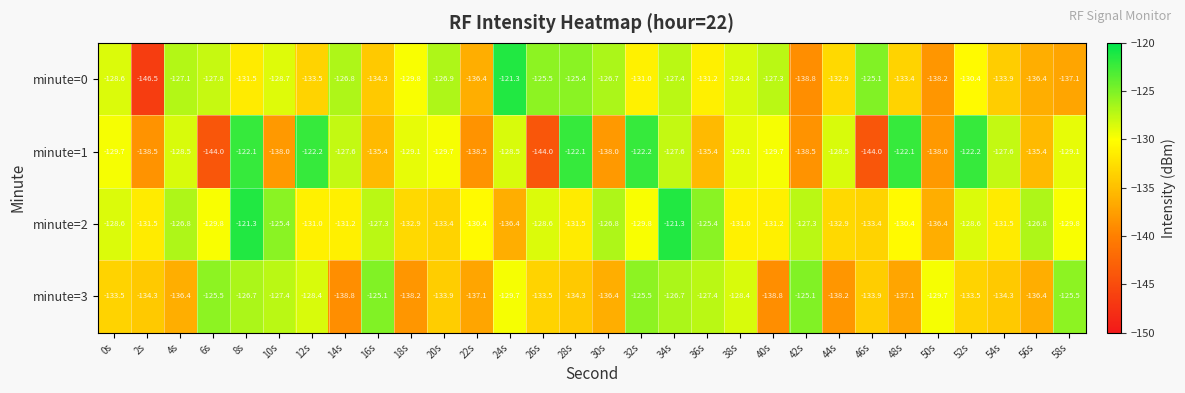

What is the lowest value of the minute=0 series?

-146.5